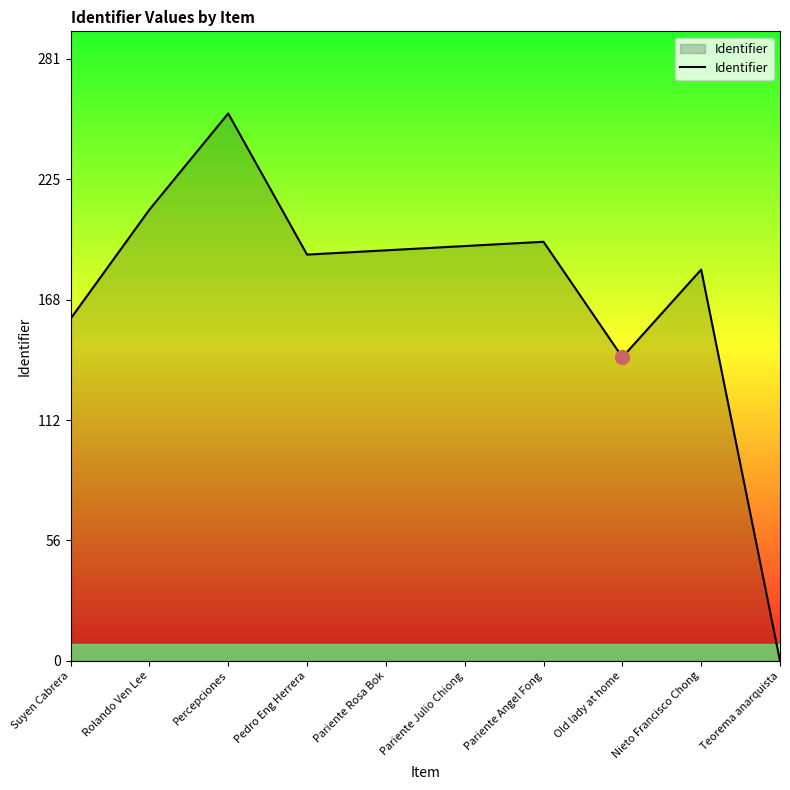

Reading left to right, list all the values displayed in this chart.

Suyen Cabrera=160	Rolando Ven Lee=211	Percepciones=256	Pedro Eng Herrera=190	Pariente Rosa Bok=192	Pariente Julio Chiong=194	Pariente Angel Fong=196	Old lady at home=142	Nieto Francisco Chong=183	Teorema anarquista=0